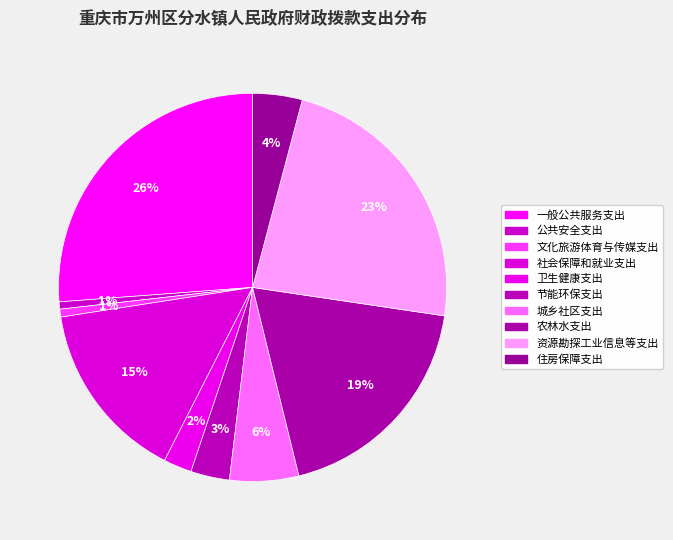

How many segments does this pie chart have?

10